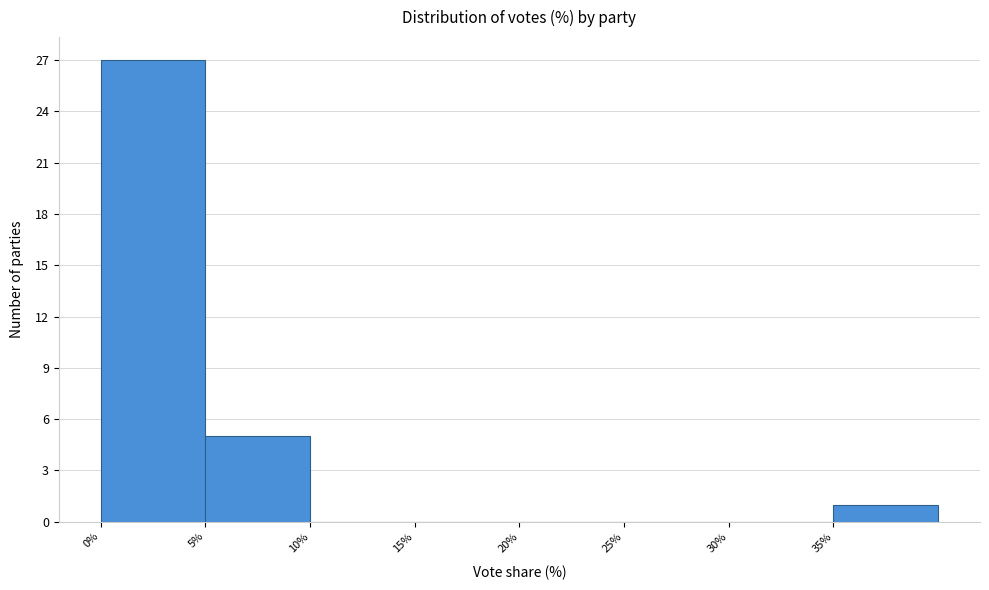

Reading left to right, list every bar in this chart as the range it spans on the x-axis followed by its height. The values are not printed on the chart, so give them approximately, as read against the axis.

0 to 5: 27
5 to 10: 5
10 to 15: 0
15 to 20: 0
20 to 25: 0
25 to 30: 0
30 to 35: 0
35 to 40: 1